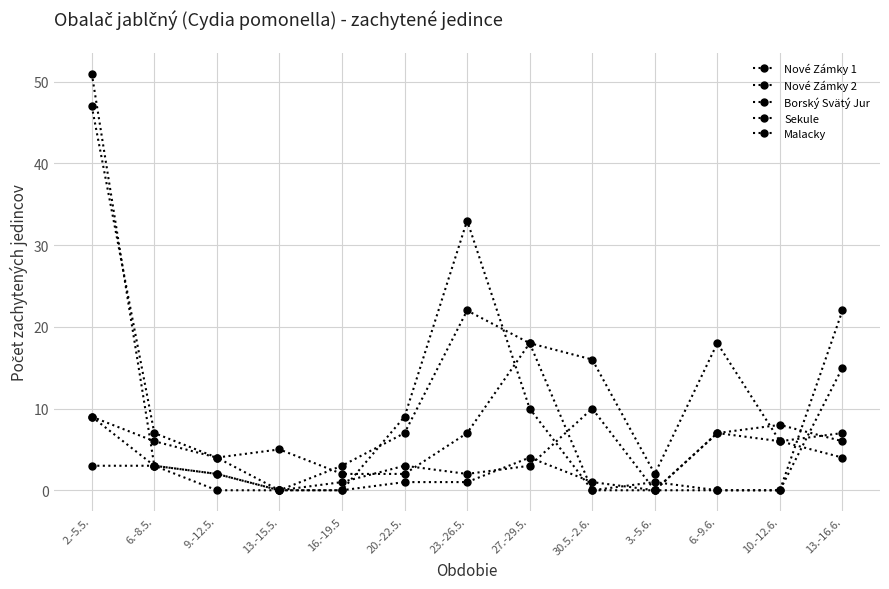

Count the number of data series in this chart.

5